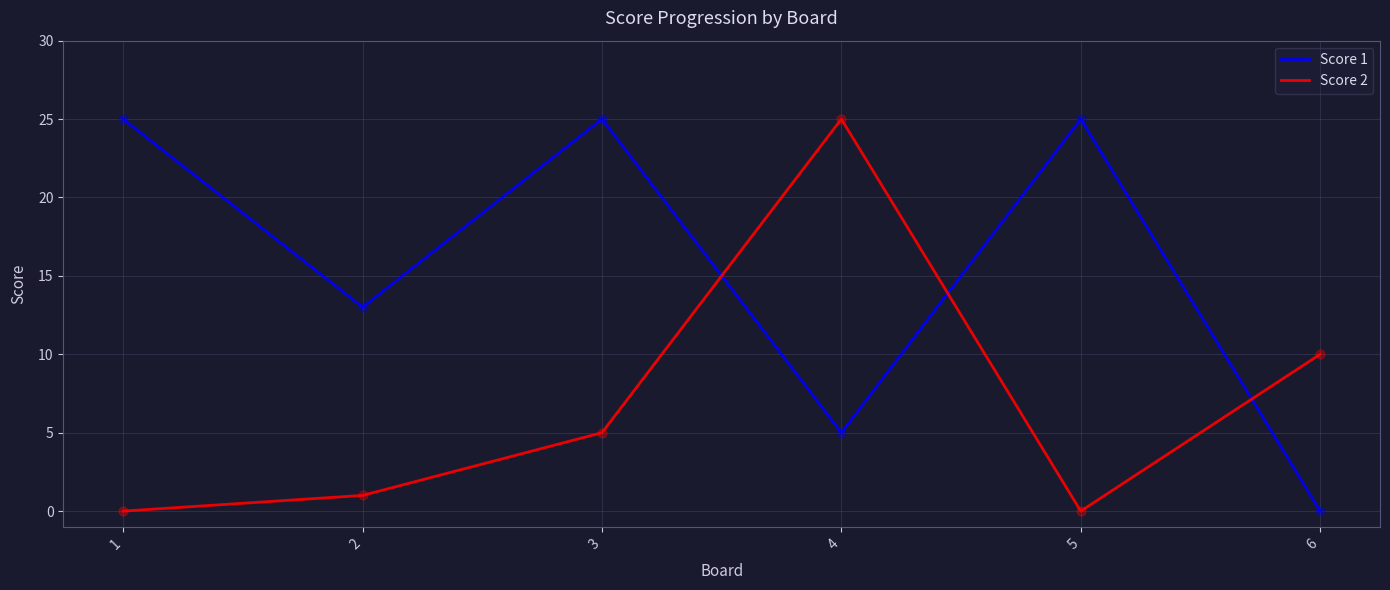

Between 1 and 3, which series saw the biggest shift?

Score 2